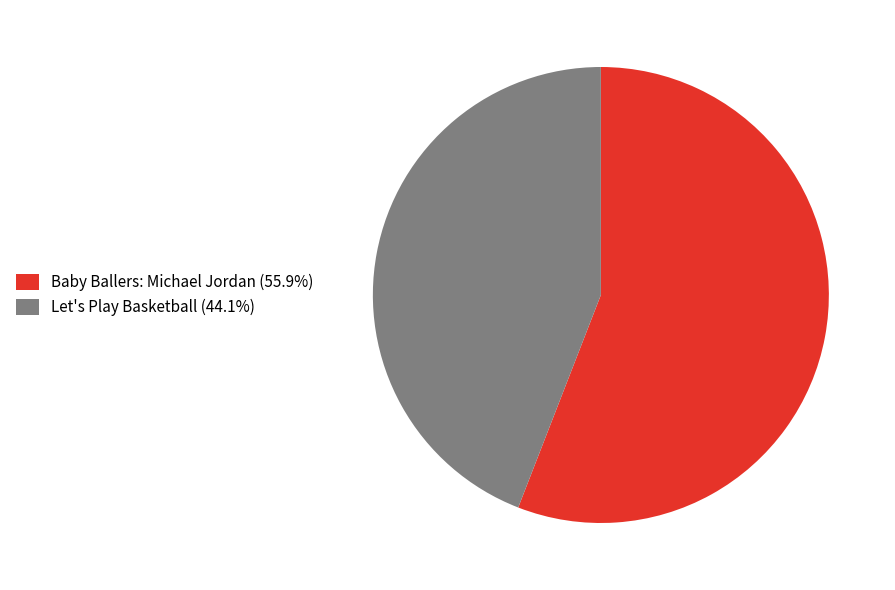

Approximately how many times larger is the value at Baby Ballers: Michael Jordan (55.9%) compared to Let's Play Basketball (44.1%)?

1.3